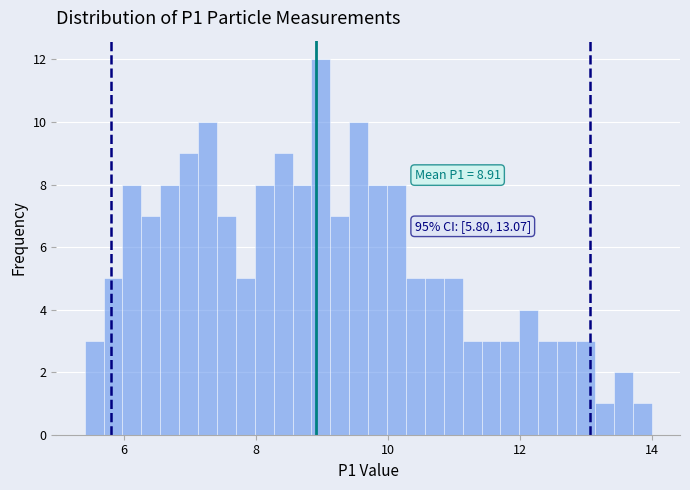

Read against the x-axis, roughly where is the centre of the tallest bar?

9.0